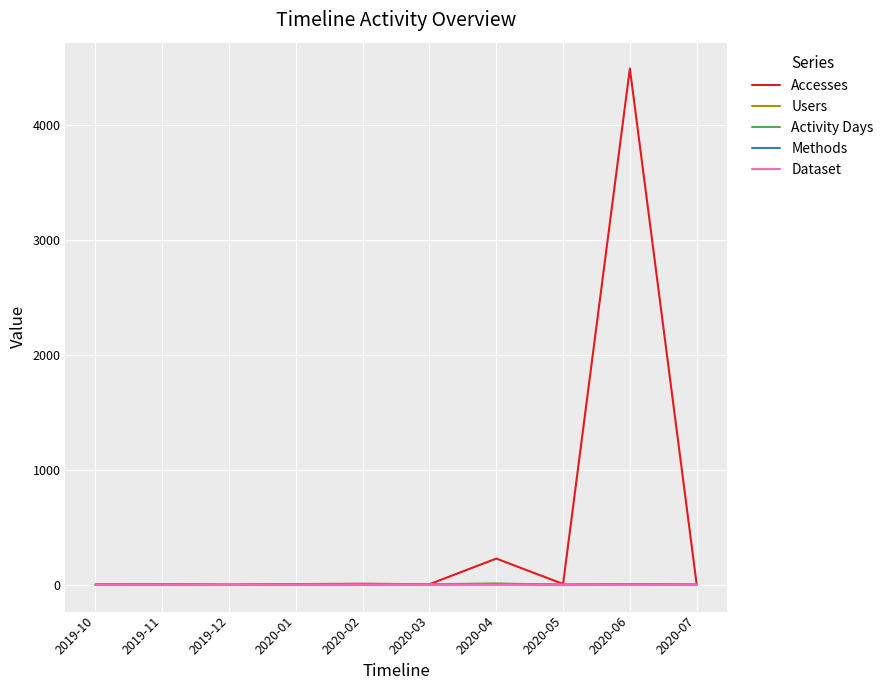

What is the approximate value of Activity Days at 2020-01?

2